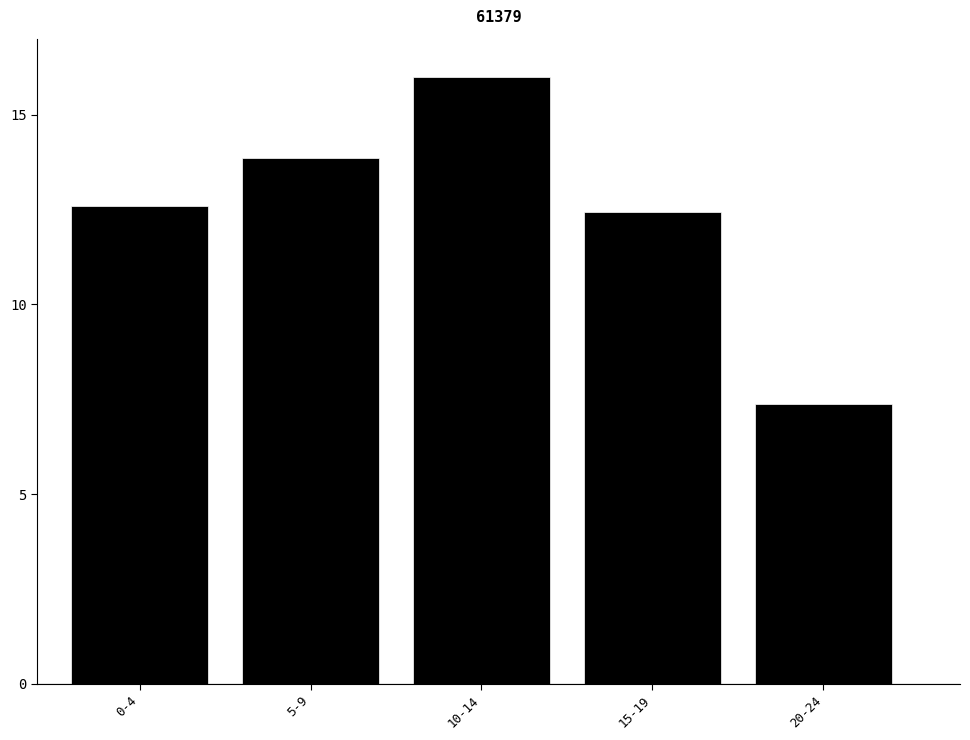

Reading left to right, transcribe all the data shown in this chart.

12.6	13.9	16.0	12.4	7.4